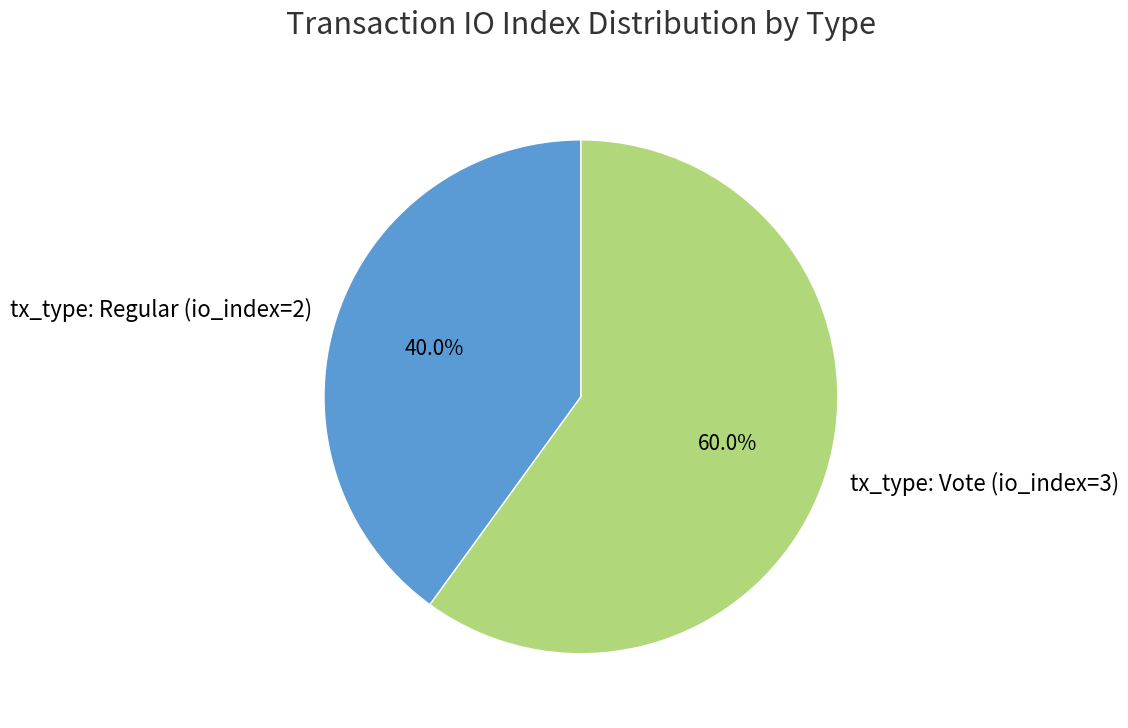

How many segments does this pie chart have?

2